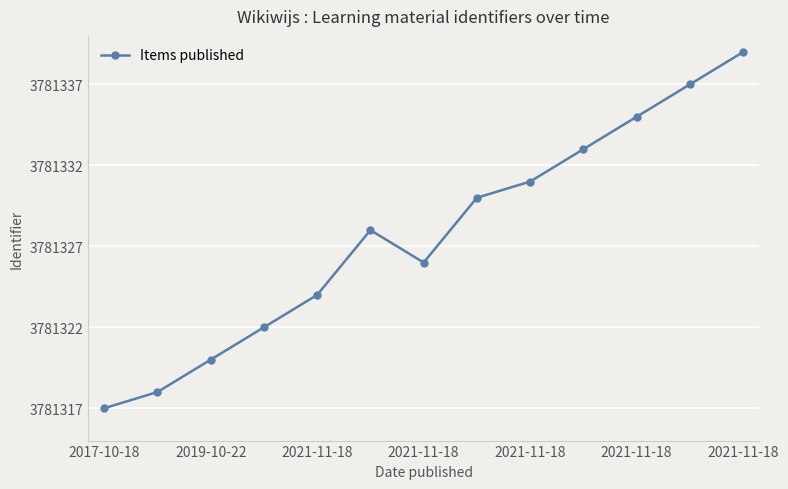

Is this an area chart (filled region under the line)?

No